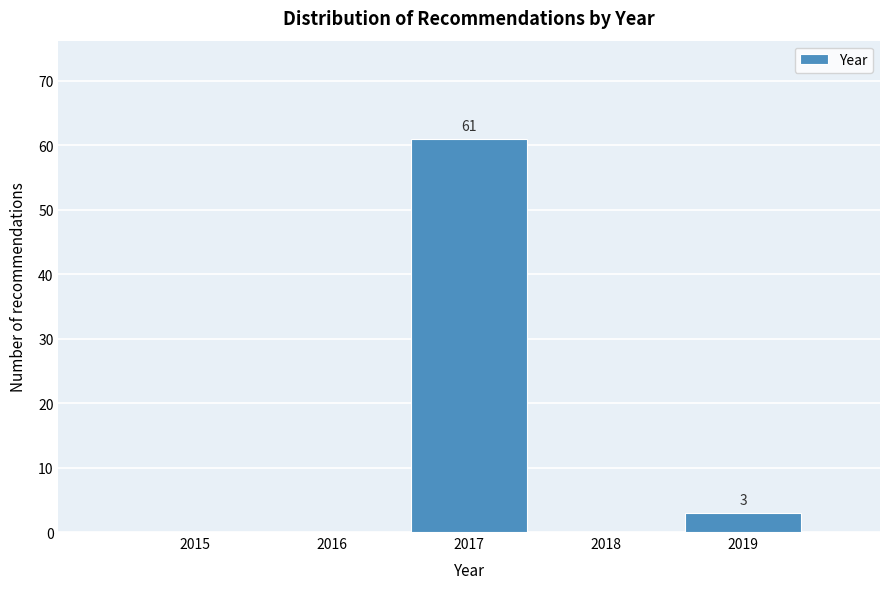

Reading left to right, what are all the values shown in this chart?

2015=0	2016=0	2017=61	2018=0	2019=3